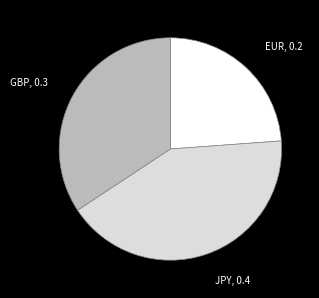

Is it true that EUR, 0.2 is 17% of the pie?

False